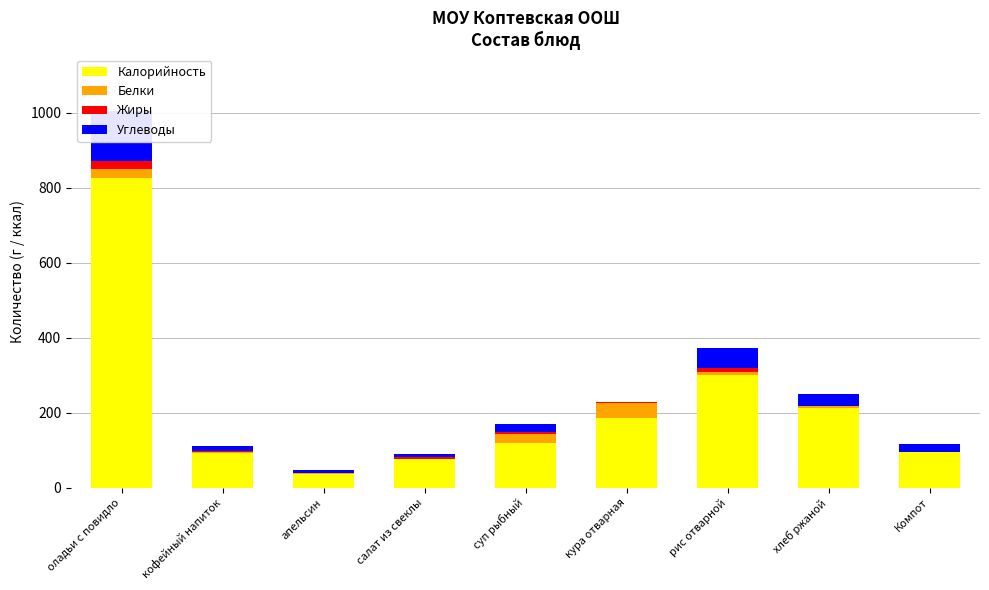

What is the spread (max minus min) of values at кура отварная?

184.6